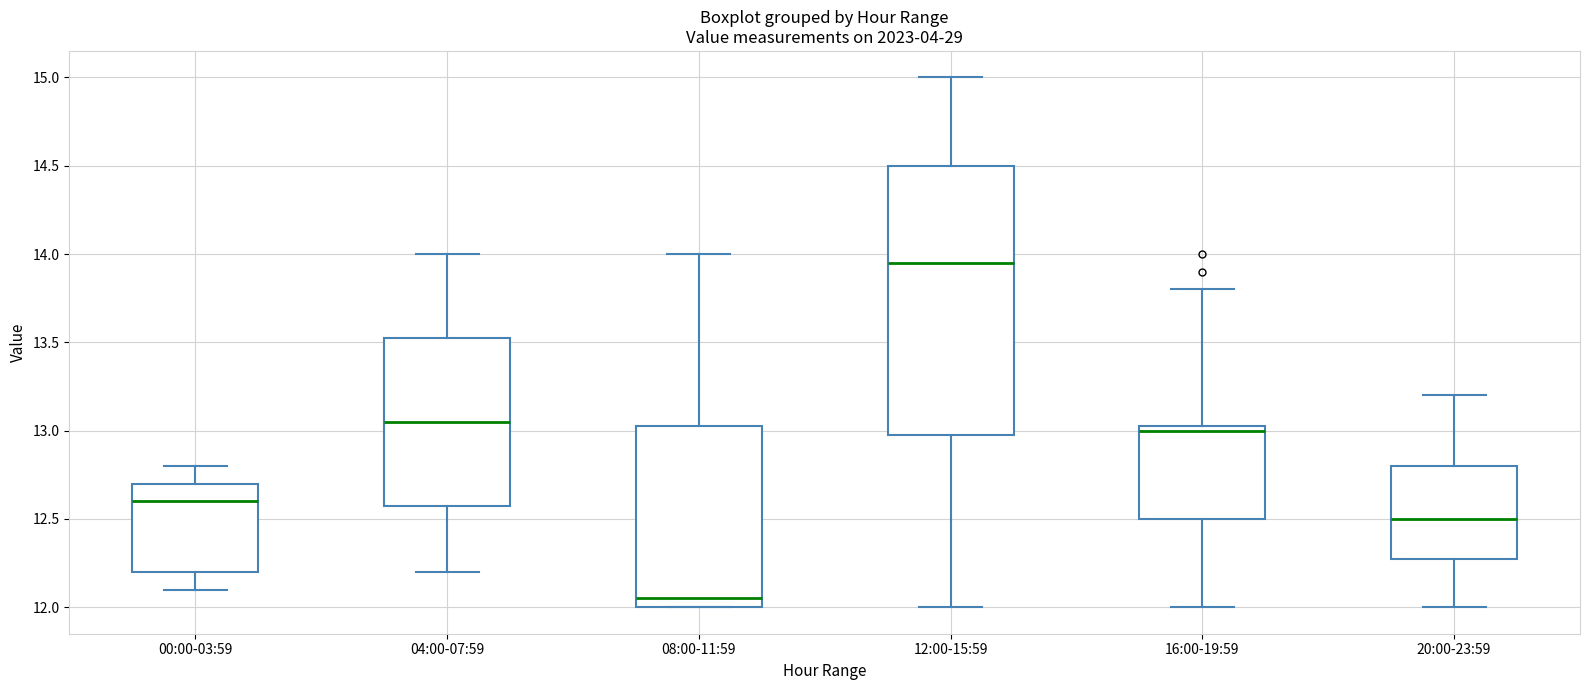

Reading left to right, read every box against the y-axis: the position of its median line, the range the box covers, and the ends of its whiskers. The values are not printed on the chart, so give them approximately, as read against the axis.

00:00-03:59: median 12.60, box 12.20 to 12.70, whiskers 12.10 to 12.80
04:00-07:59: median 13.05, box 12.60 to 13.55, whiskers 12.20 to 14.00
08:00-11:59: median 12.05, box 12.00 to 13.05, whiskers 12.00 to 14.00
12:00-15:59: median 13.95, box 13.00 to 14.50, whiskers 12.00 to 15.00
16:00-19:59: median 13.00, box 12.50 to 13.05, whiskers 12.00 to 13.80
20:00-23:59: median 12.50, box 12.30 to 12.80, whiskers 12.00 to 13.20